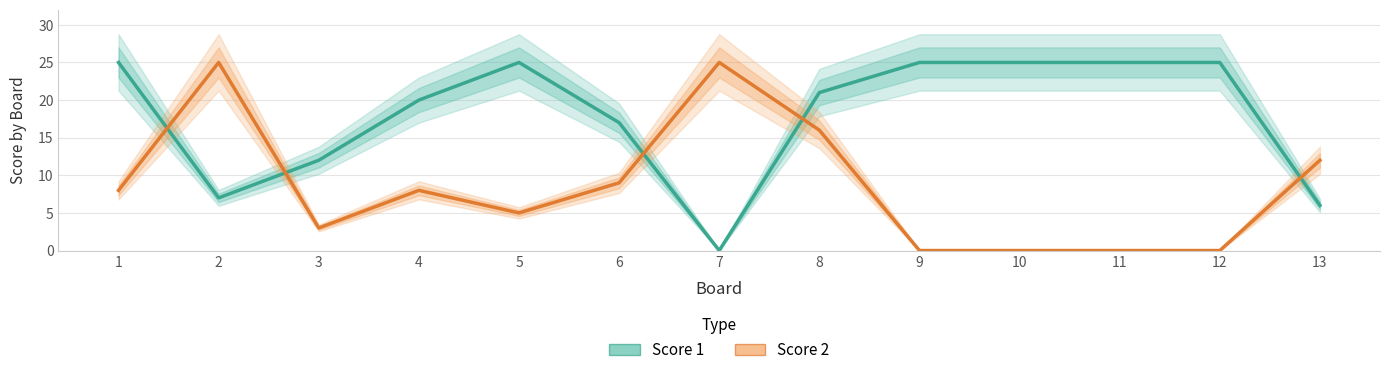

How many values in Score 2 are above zero?

9